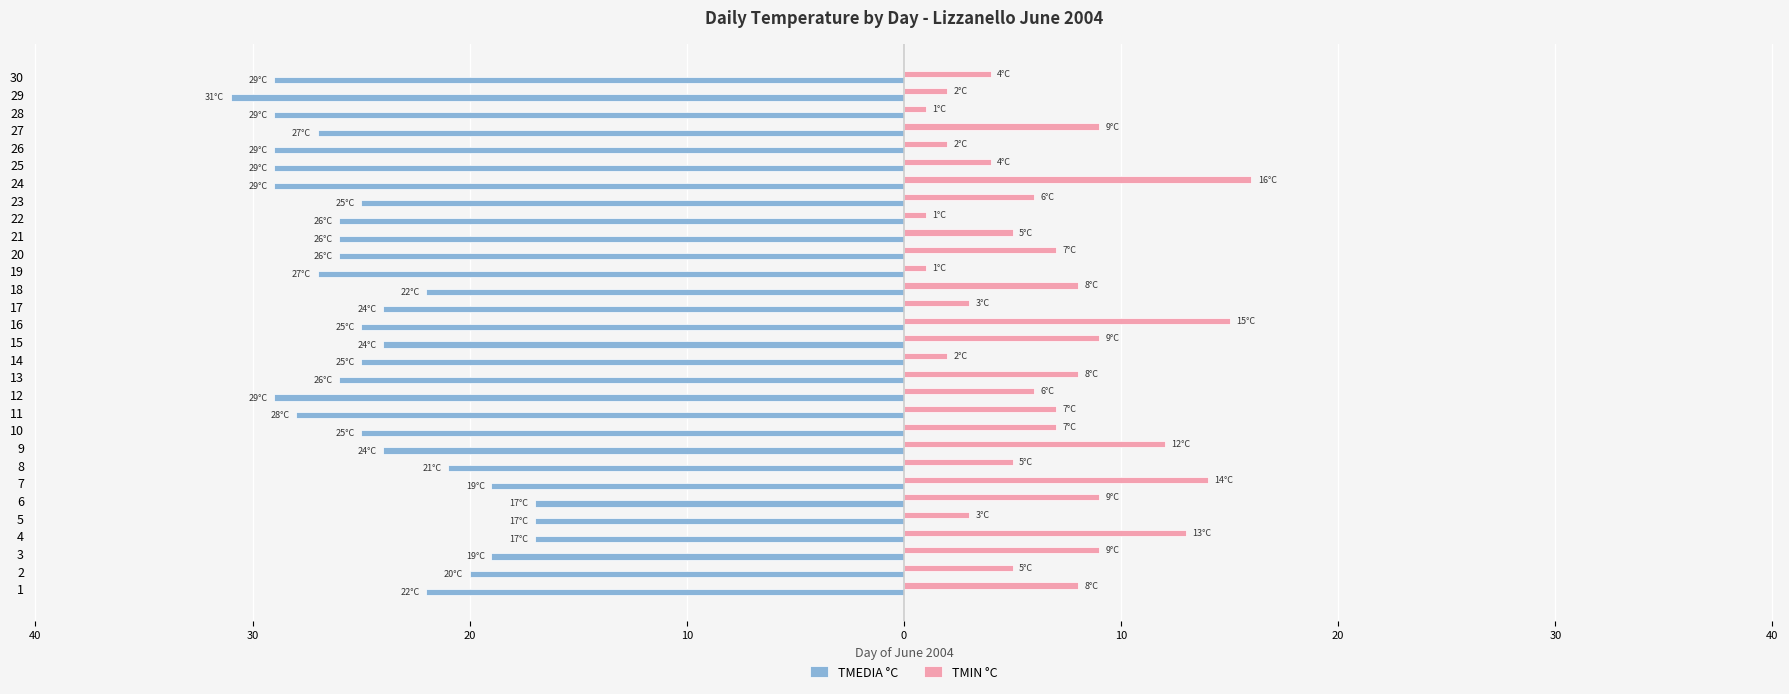

Reading left to right, list all the values displayed in this chart.

TMEDIA °C: -22	-20	-19	-17	-17	-17	-19	-21	-24	-25	-28	-29	-26	-25	-24	-25	-24	-22	-27	-26	-26	-26	-25	-29	-29	-29	-27	-29	-31	-29
TMIN °C: 8	5	9	13	3	9	14	5	12	7	7	6	8	2	9	15	3	8	1	7	5	1	6	16	4	2	9	1	2	4